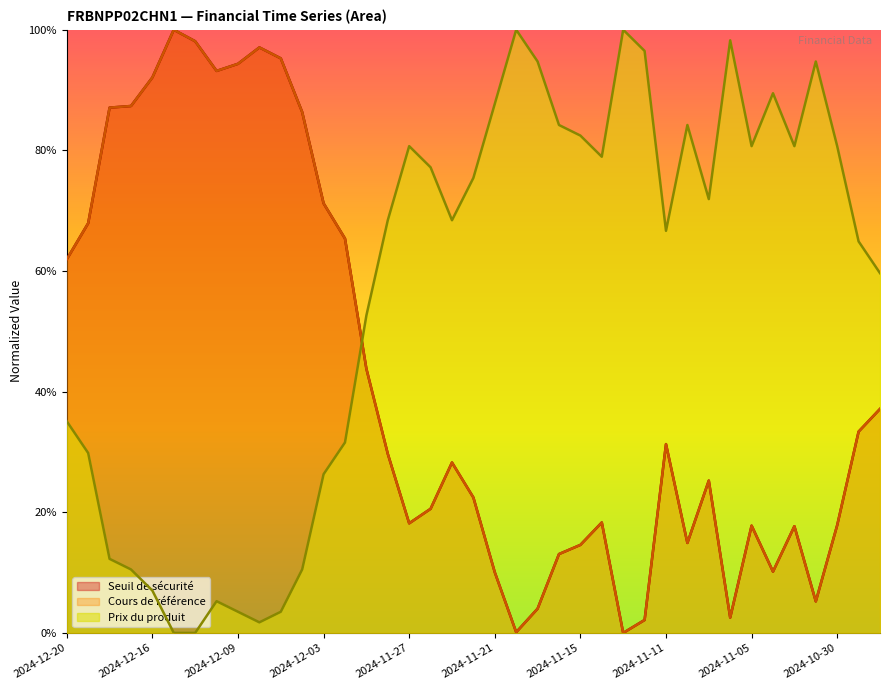

What is the value of the Seuil de sécurité point at the 25th from the left?

0.1